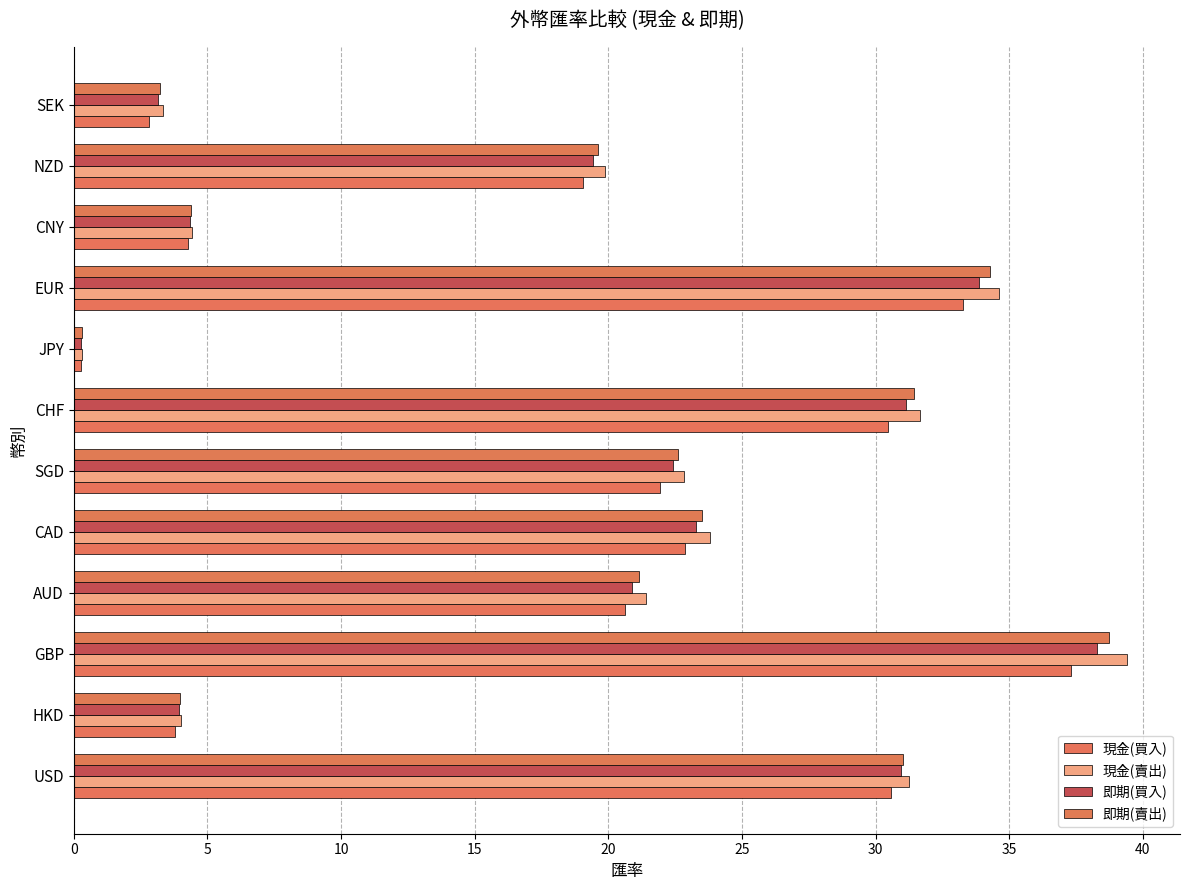

How many series are shown in this chart?

4